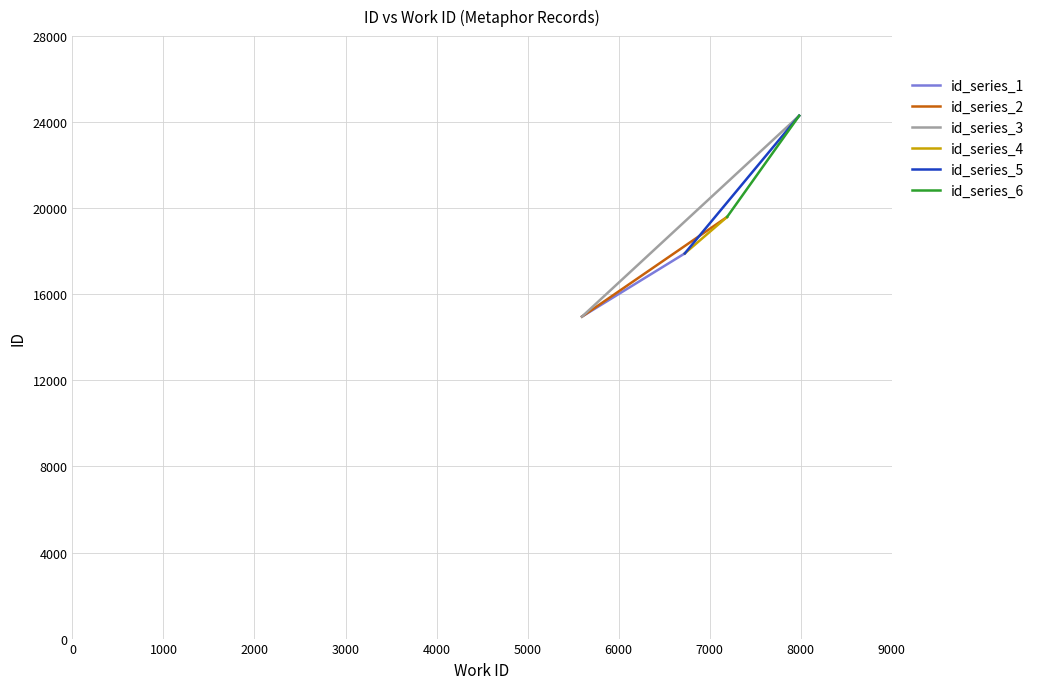

How many distinct data groups are displayed?

6